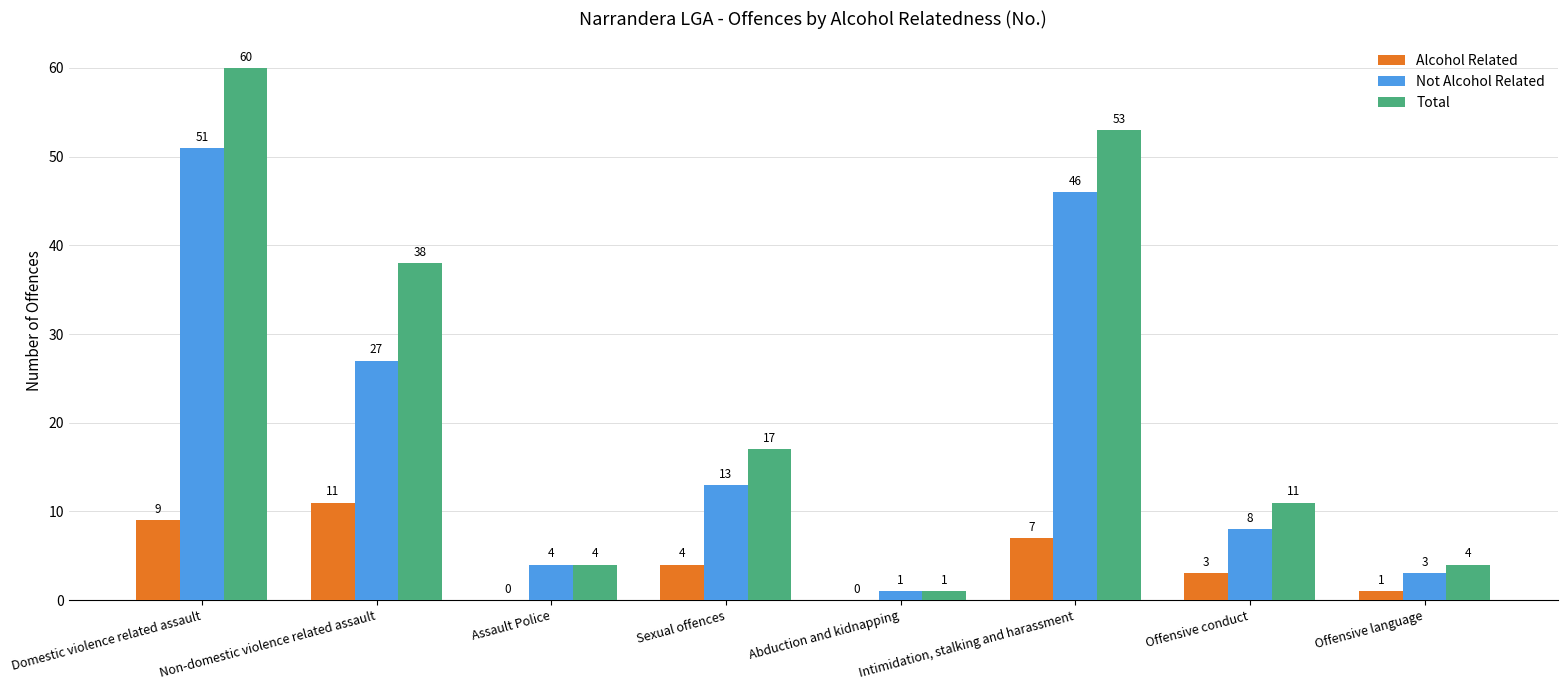

Which series has the largest total across all categories?

Total